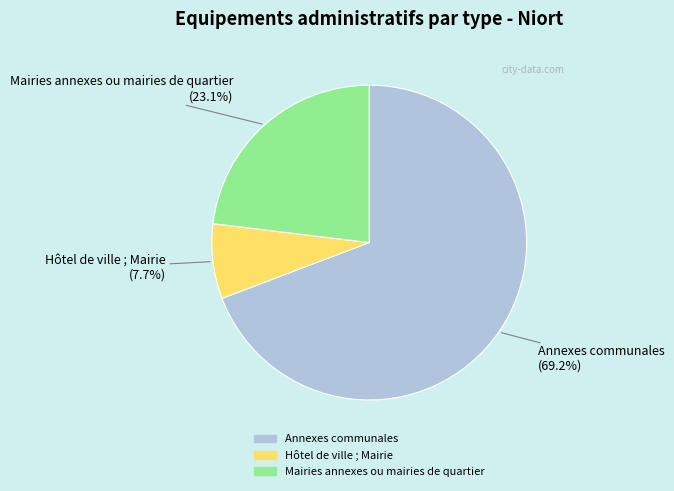

How many segments does this pie chart have?

3